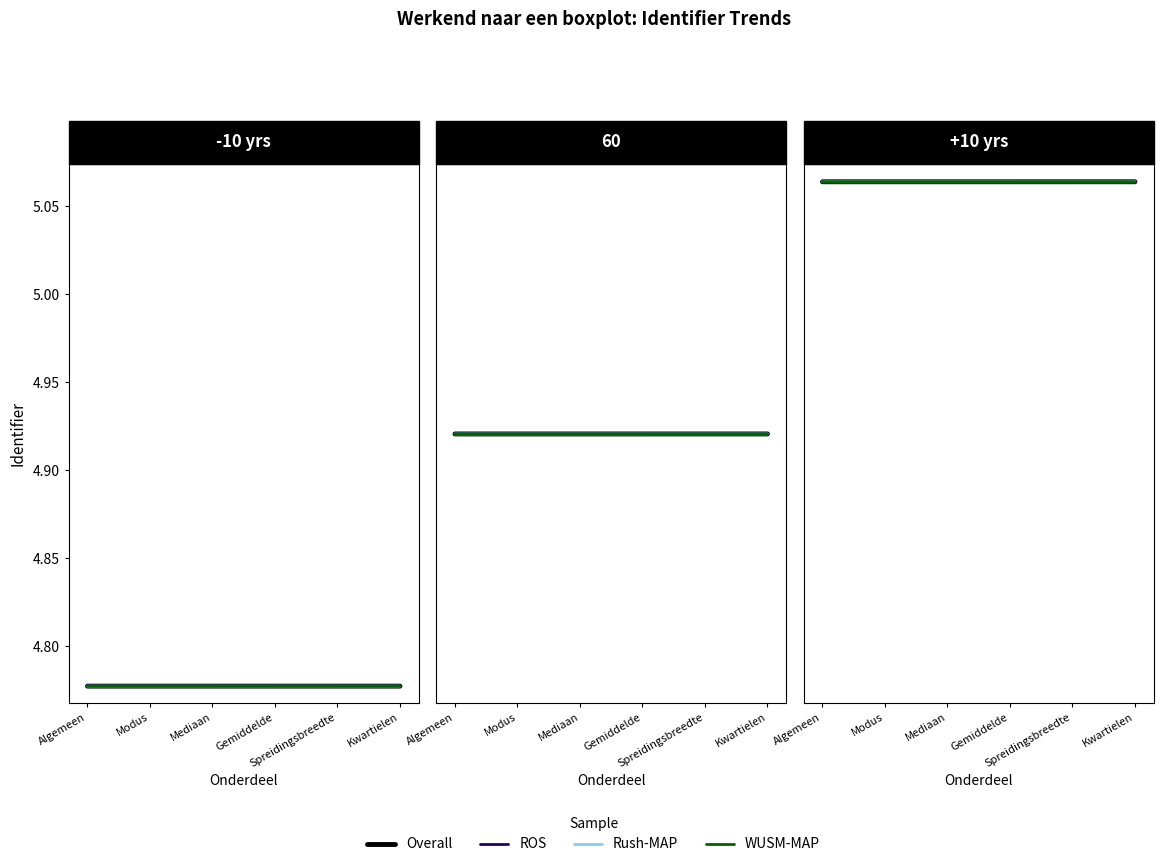

Between Algemeen and Modus, which series saw the biggest shift?

Overall